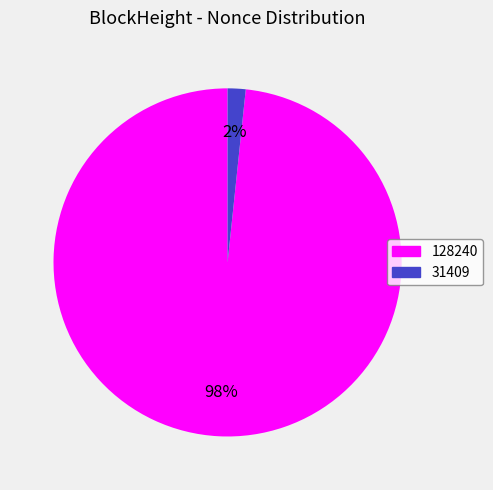

What is the largest slice in the pie chart?

128240